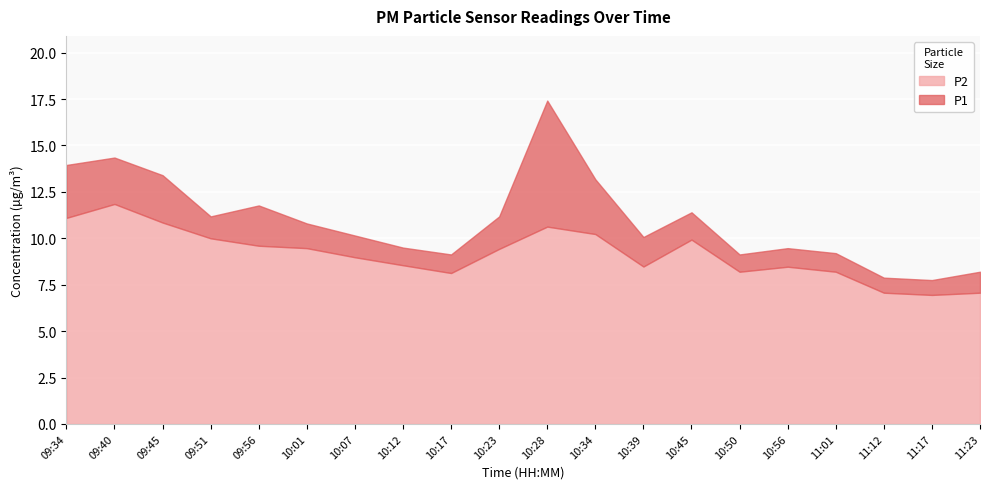

What is the difference between the maximum and minimum values in the P2 series?

4.9